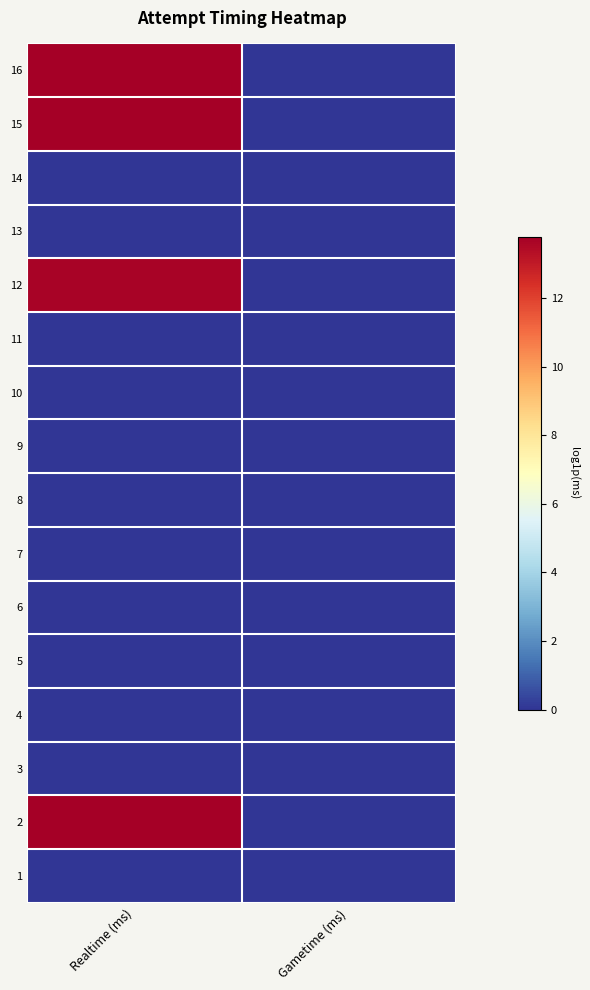

What is the maximum value shown in the chart?

13.8